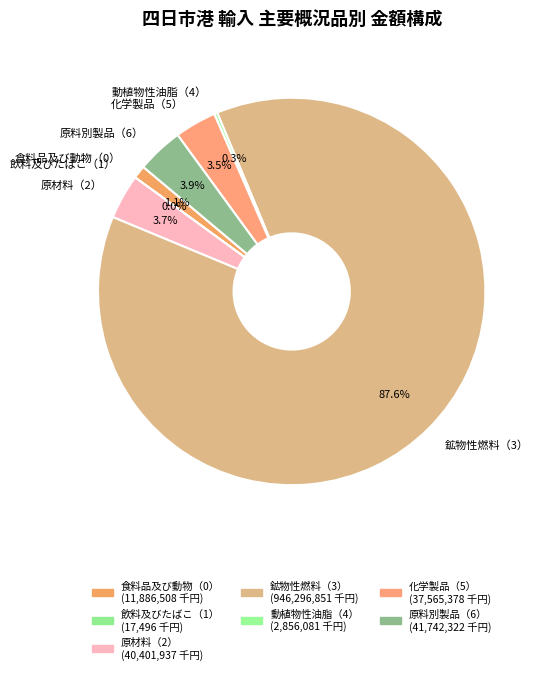

Combined, do 食料品及び動物（0） and 原材料（2） account for over 50%?

No